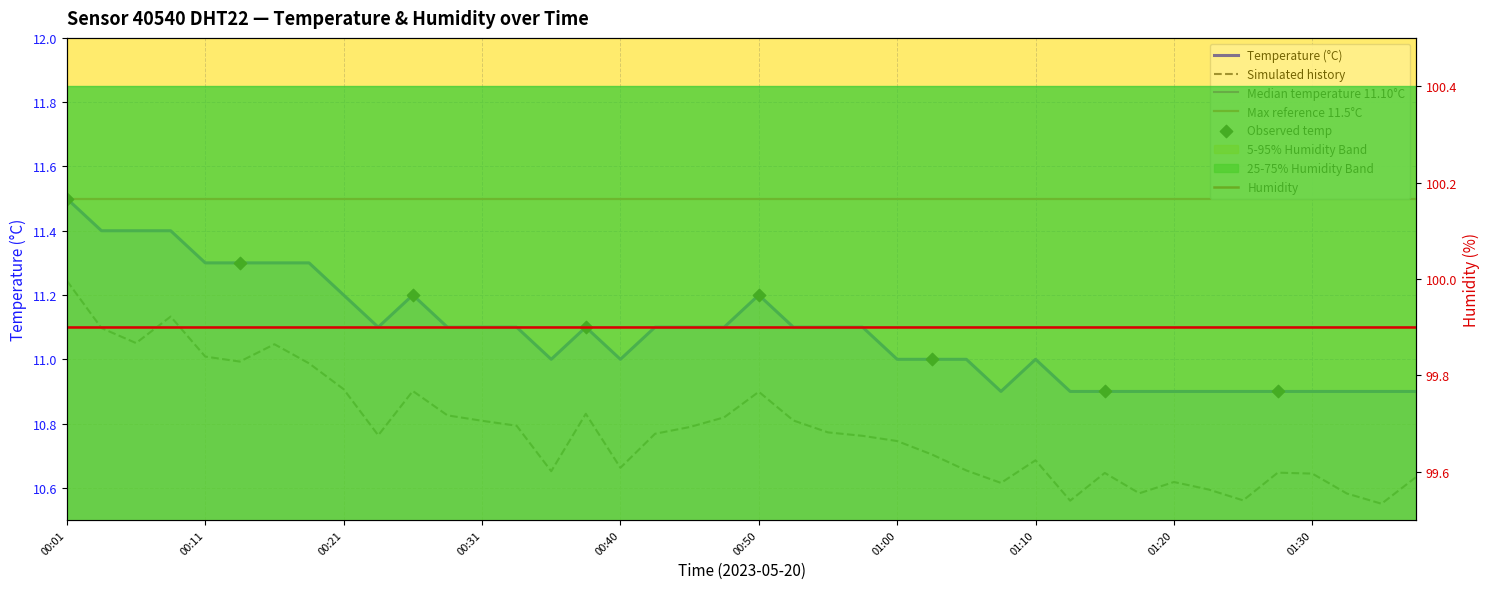

What is the change in value from 00:53 to 01:08?

-0.2